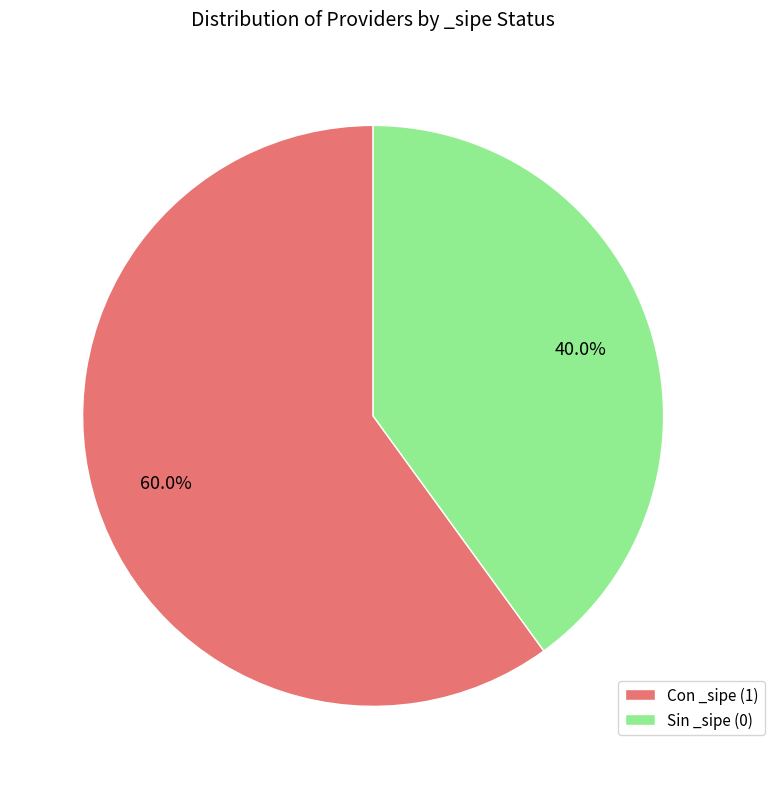

Is the sum of Con _sipe (1) and Sin _sipe (0) greater than half?

Yes